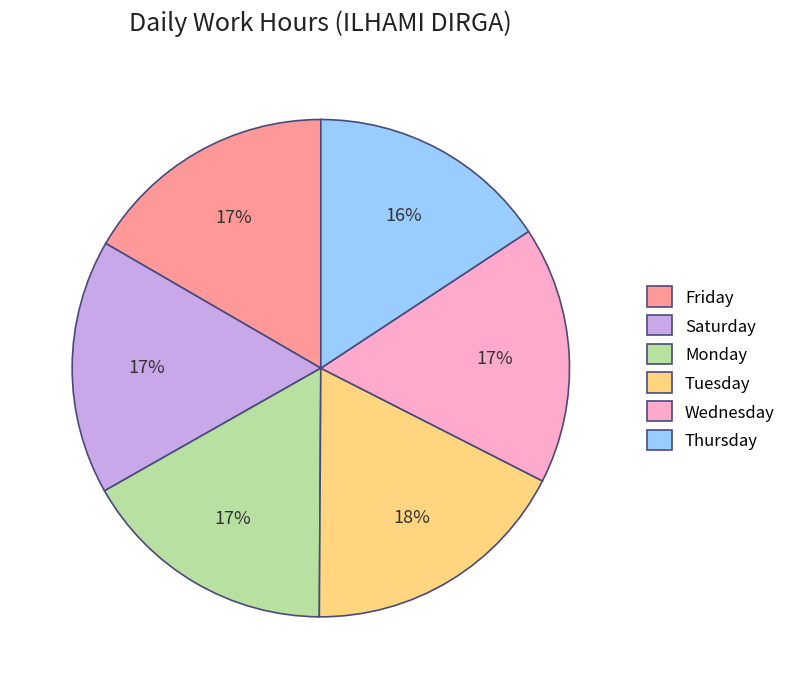

Between Wednesday and Tuesday, which is larger?

Tuesday